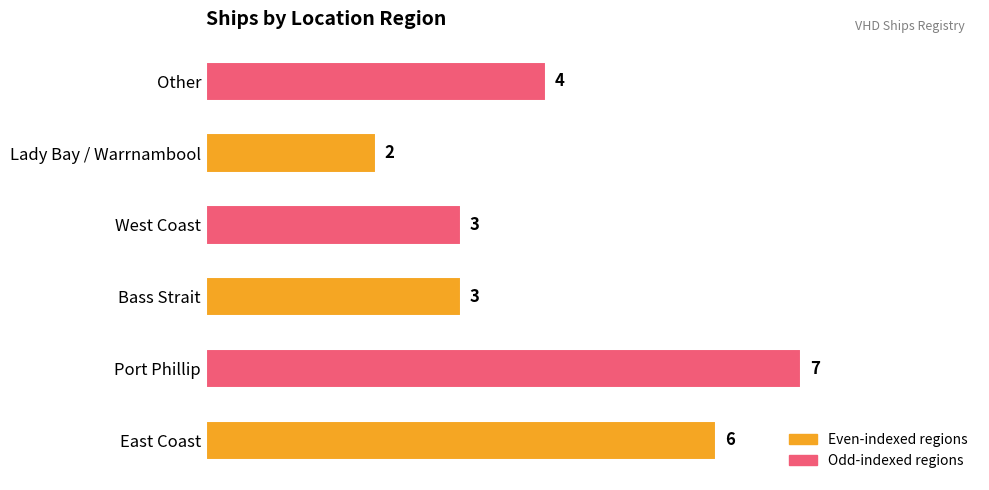

What is the change in value from Port Phillip to Lady Bay / Warrnambool?

-5